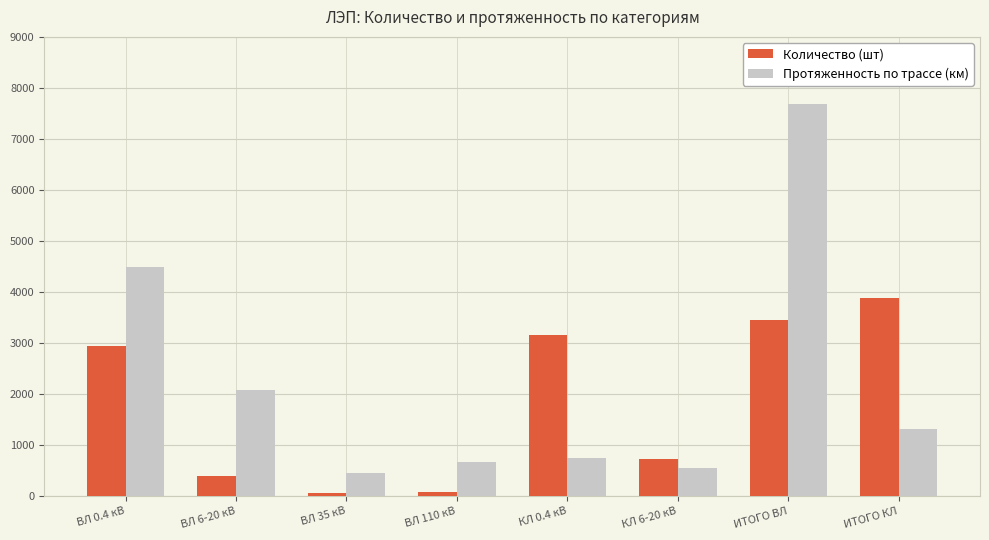

The Протяженность по трассе (км) series shows 7685.8 at ИТОГО ВЛ. True or false?

True